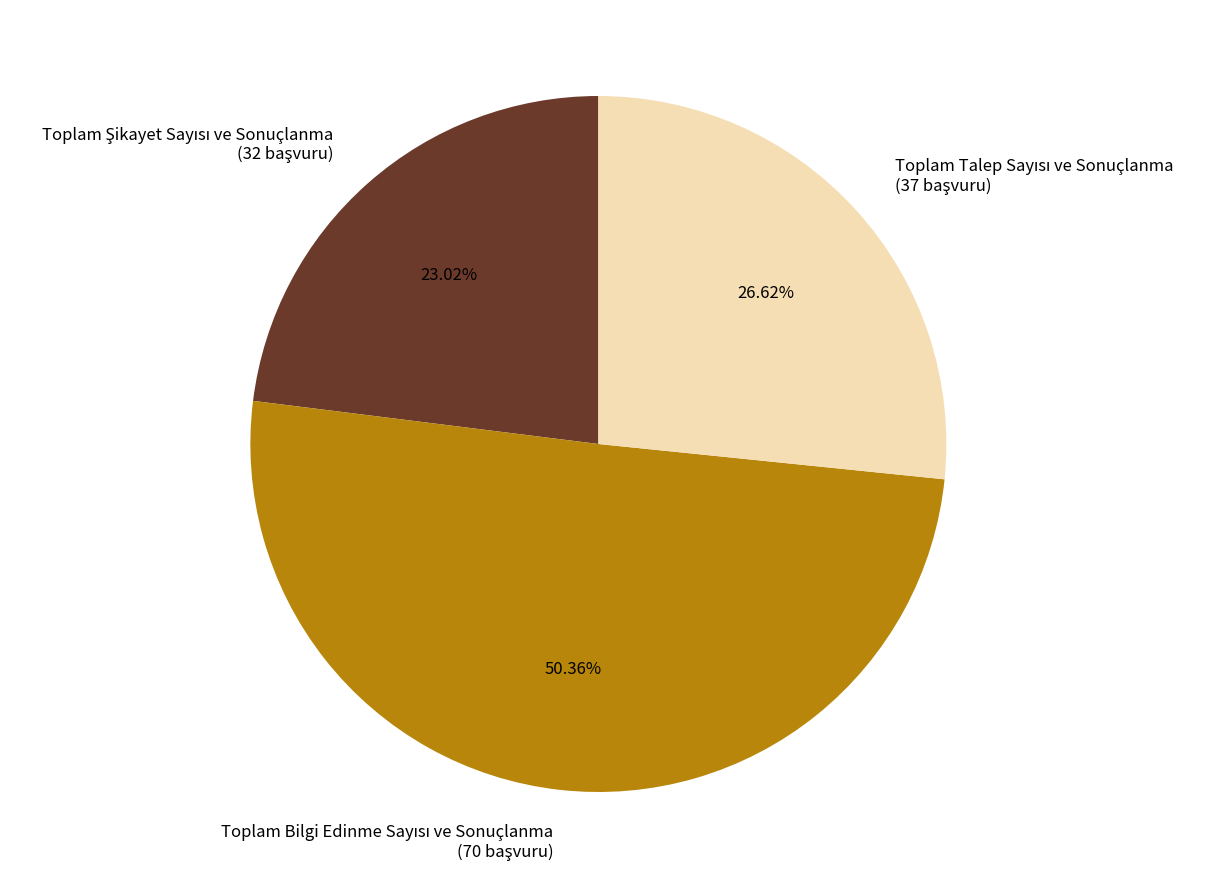

How many slices are in this pie chart?

3